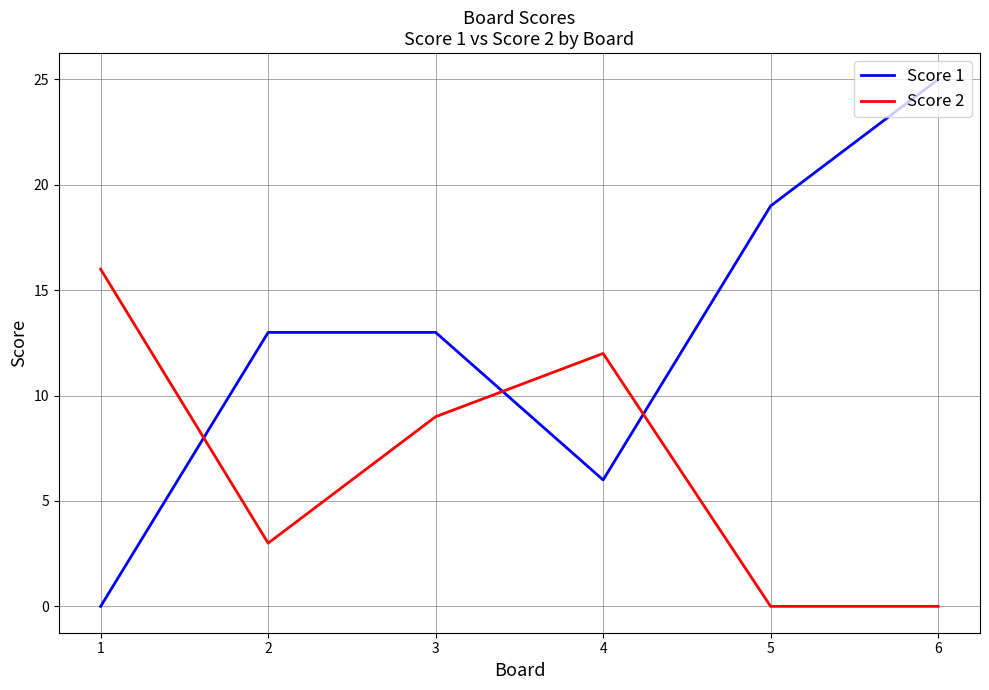

At which category is the sum across all series the highest?

6